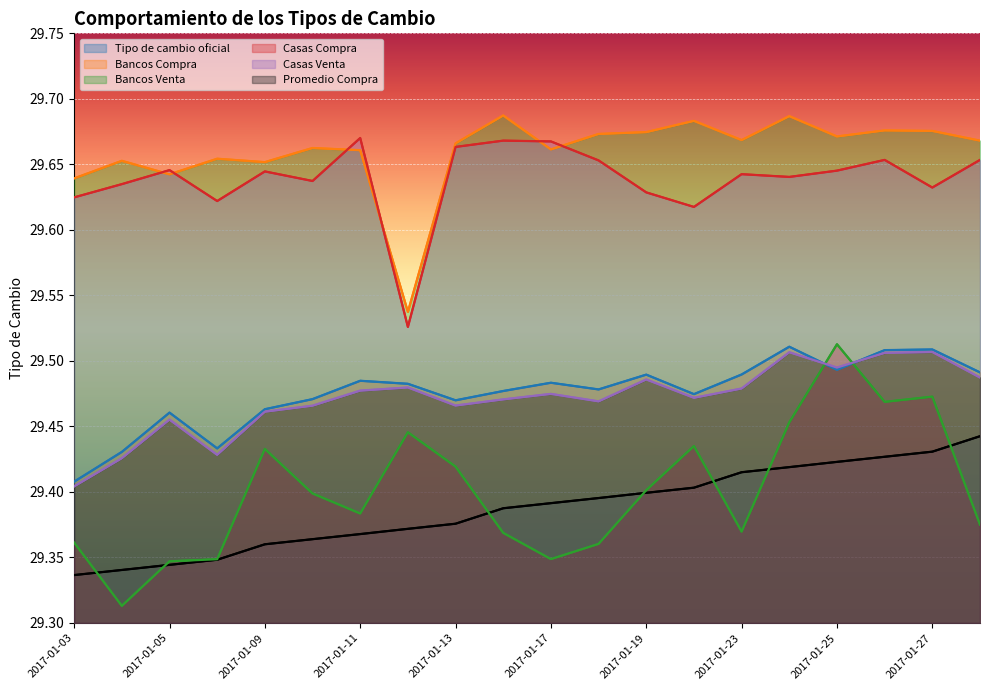

Does the chart display data point markers on the line(s)?

No